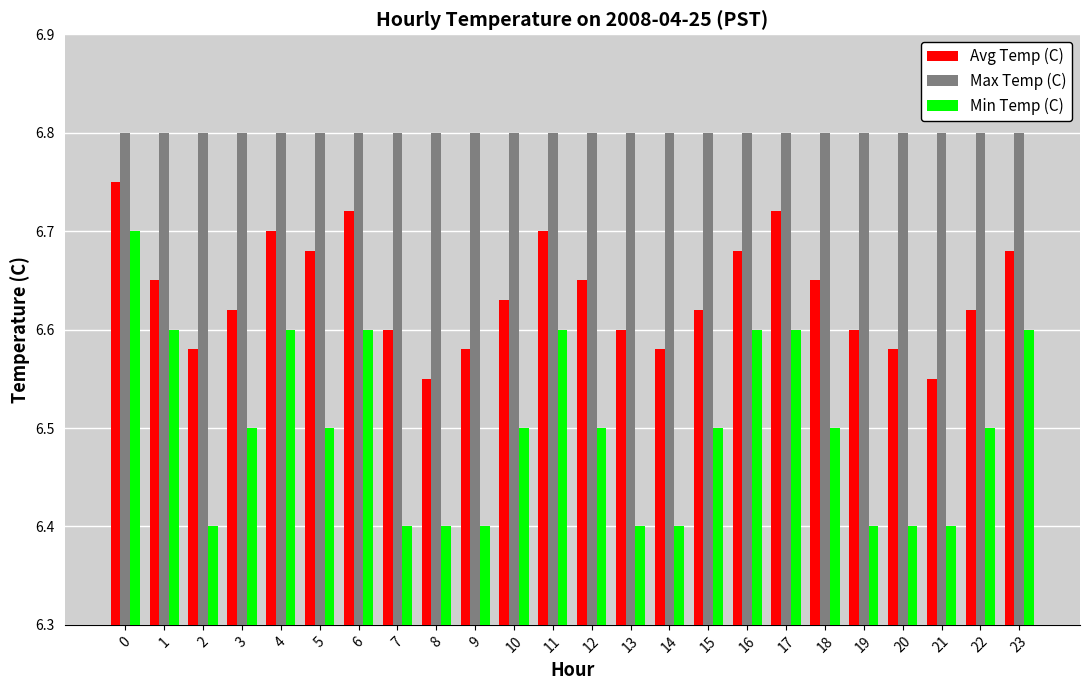

Is the value of Avg Temp (C) at 7 greater than the value of Min Temp (C) at 12?

Yes